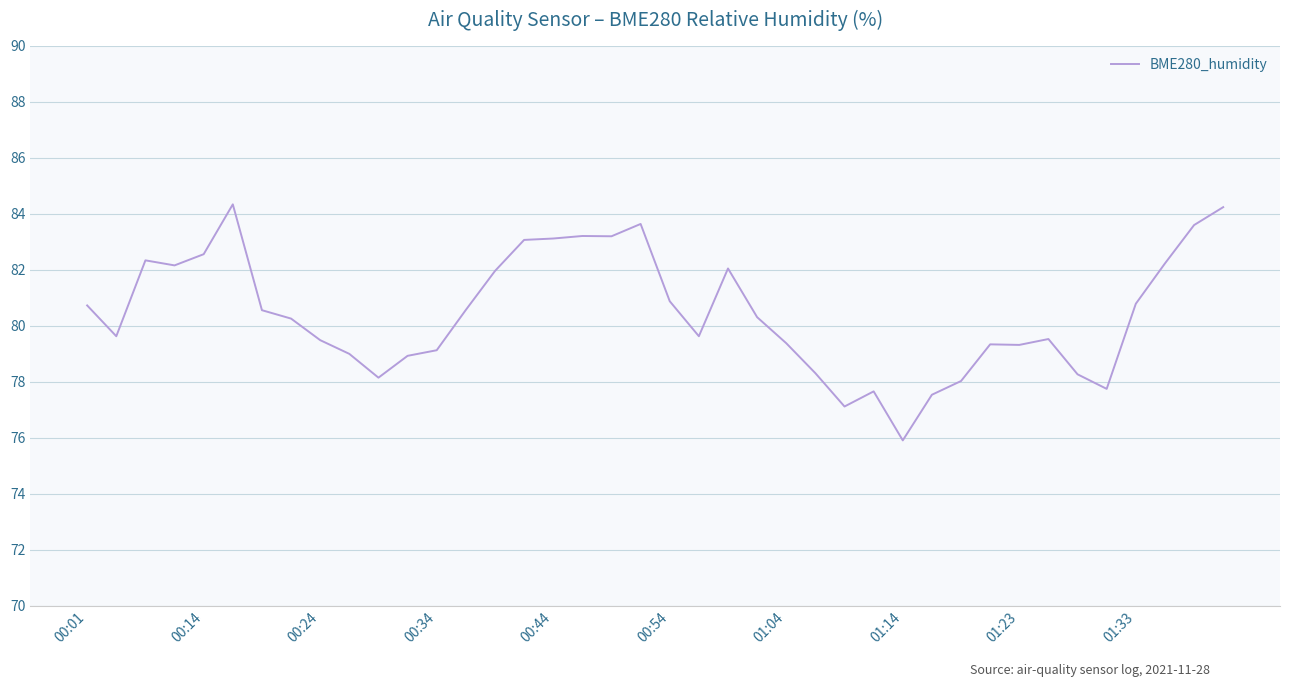

What is the difference between the maximum and minimum values?

8.4